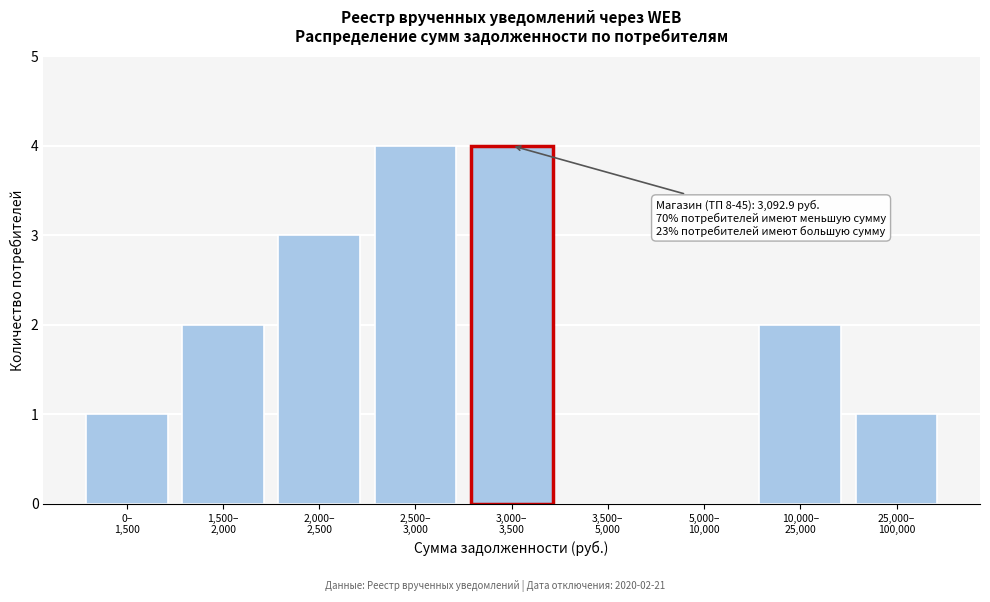

What is the sum of all values?

17